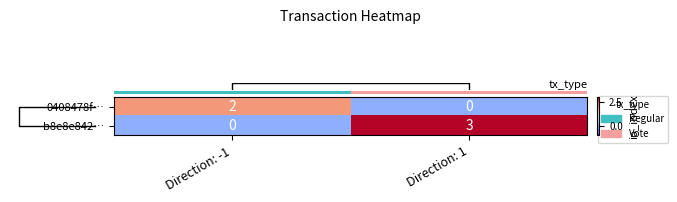

Rank the series by their maximum value, from highest to lowest.

b8e8e842…, 0408478f…